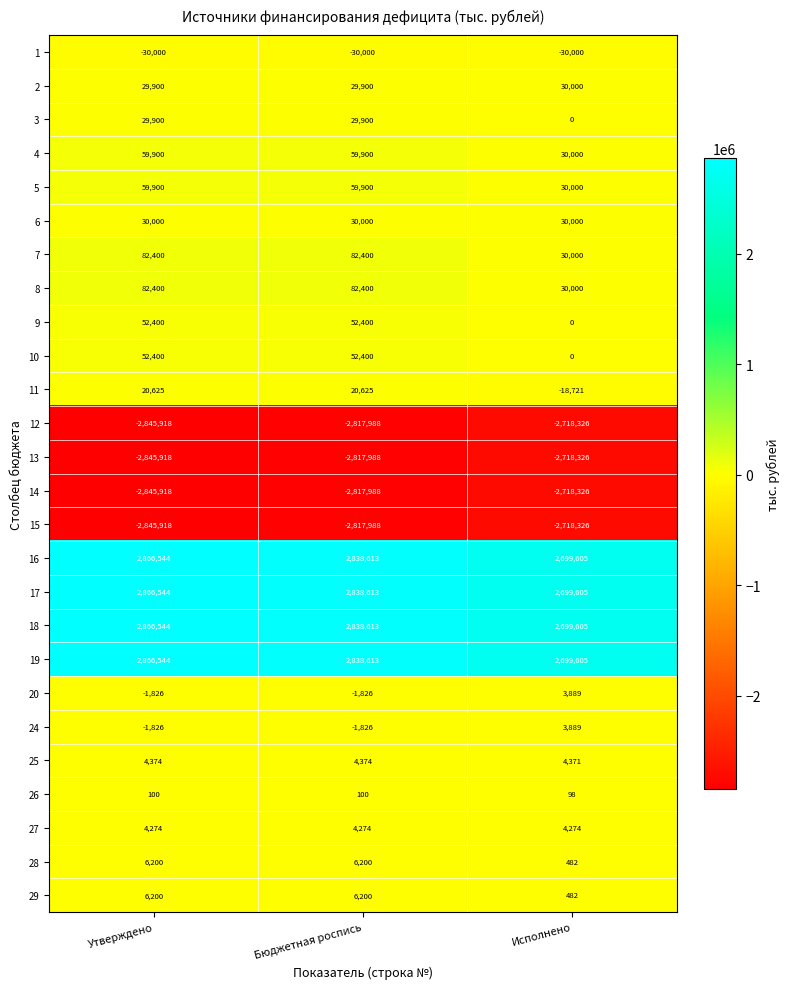

Is it true that 16 equals 3998531 at Исполнено?

False